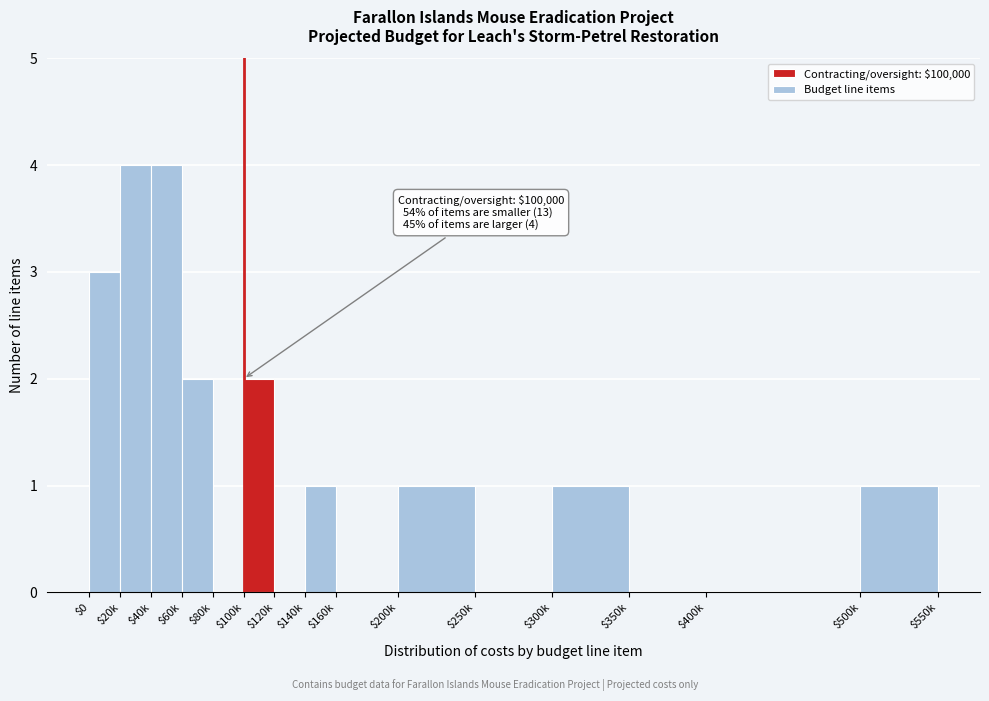

What is the maximum value shown in the chart?

4